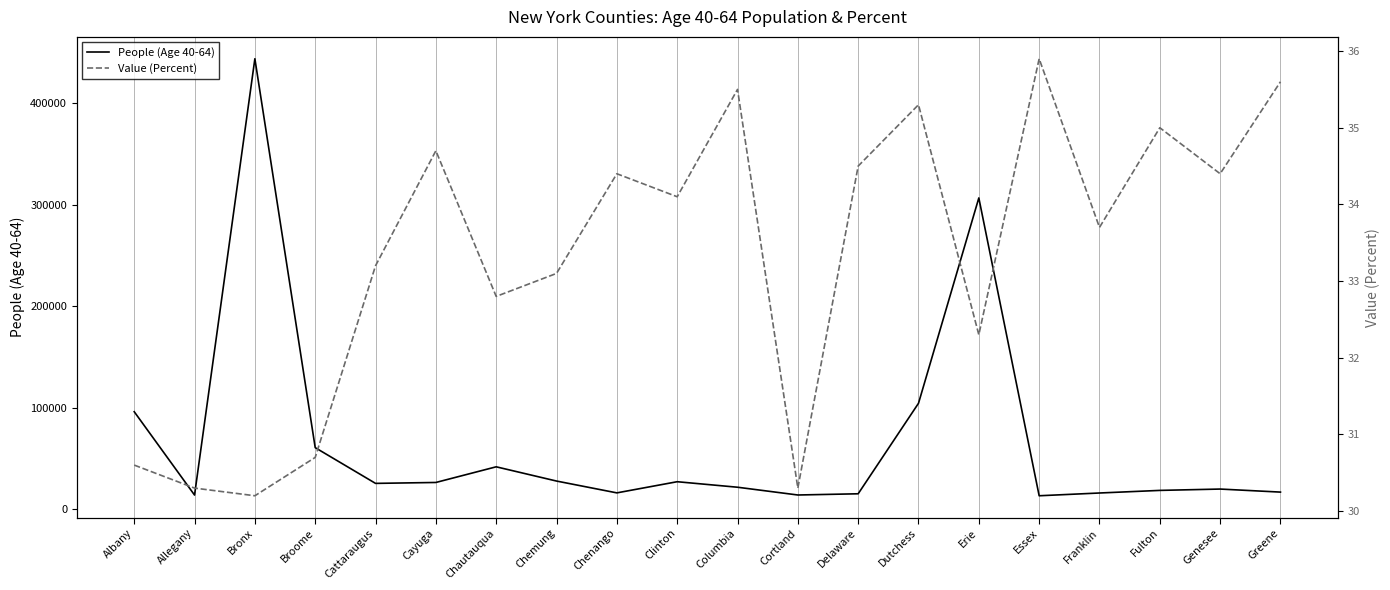

What is the label of the 17th point from the right?

Broome